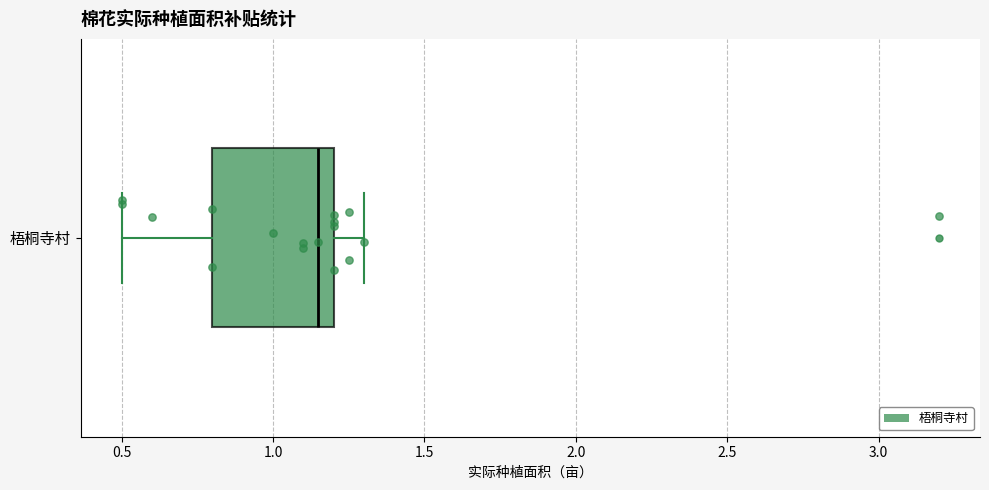

Read this box plot against the x-axis: the position of the median line, the range covered by the box, and the ends of both whiskers. The values are not printed on the chart, so give them approximately, as read against the axis.

median 1.15, box 0.80 to 1.20, whiskers 0.50 to 1.30